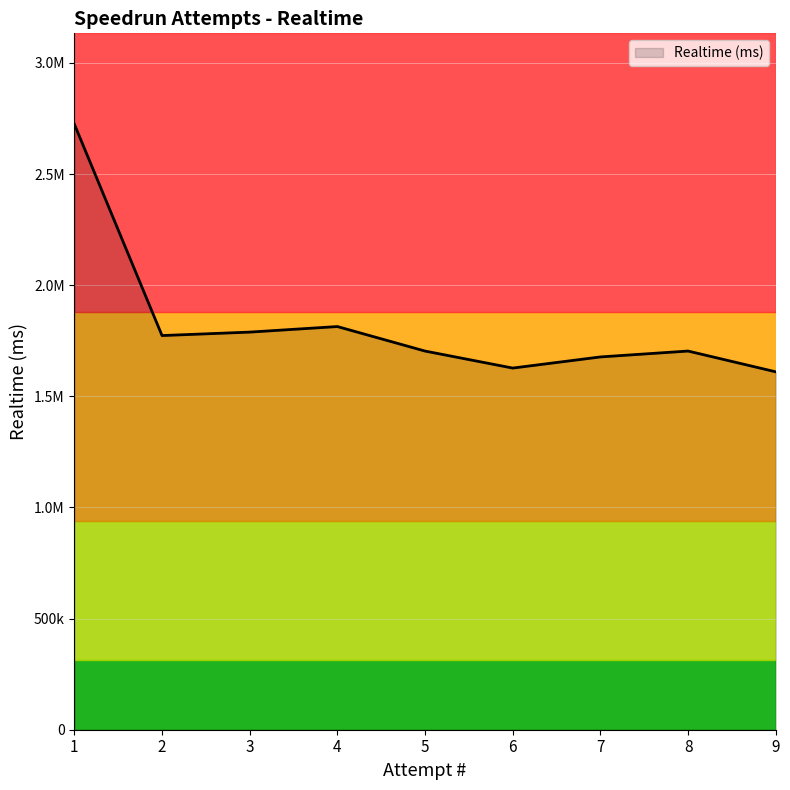

Is this an area chart (filled region under the line)?

Yes